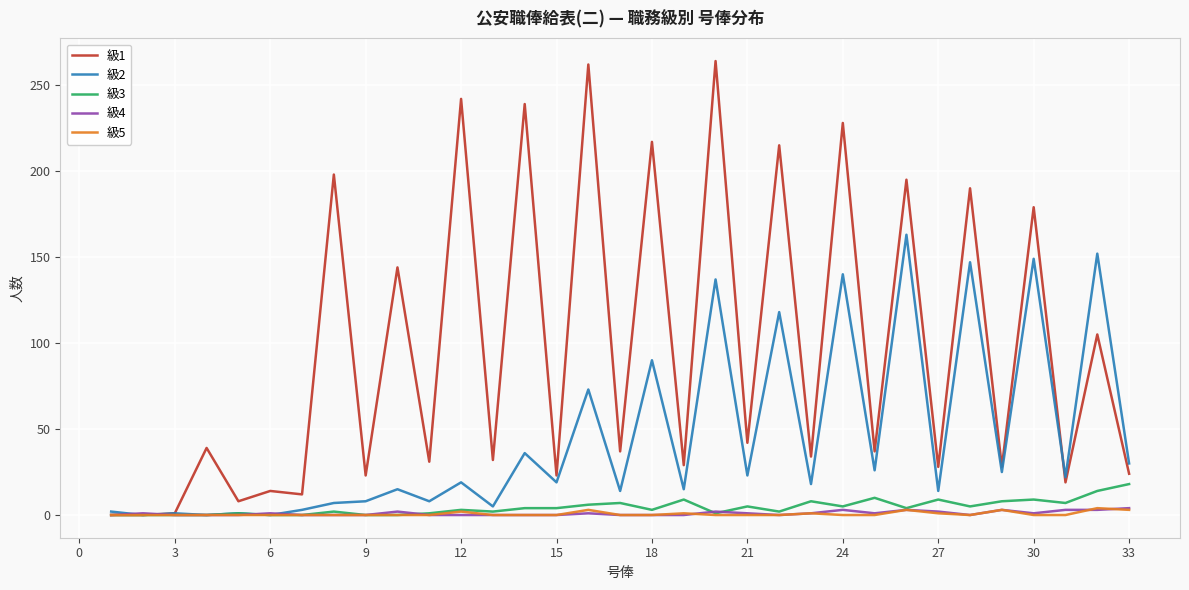

Which series has the largest range (max minus min)?

級1